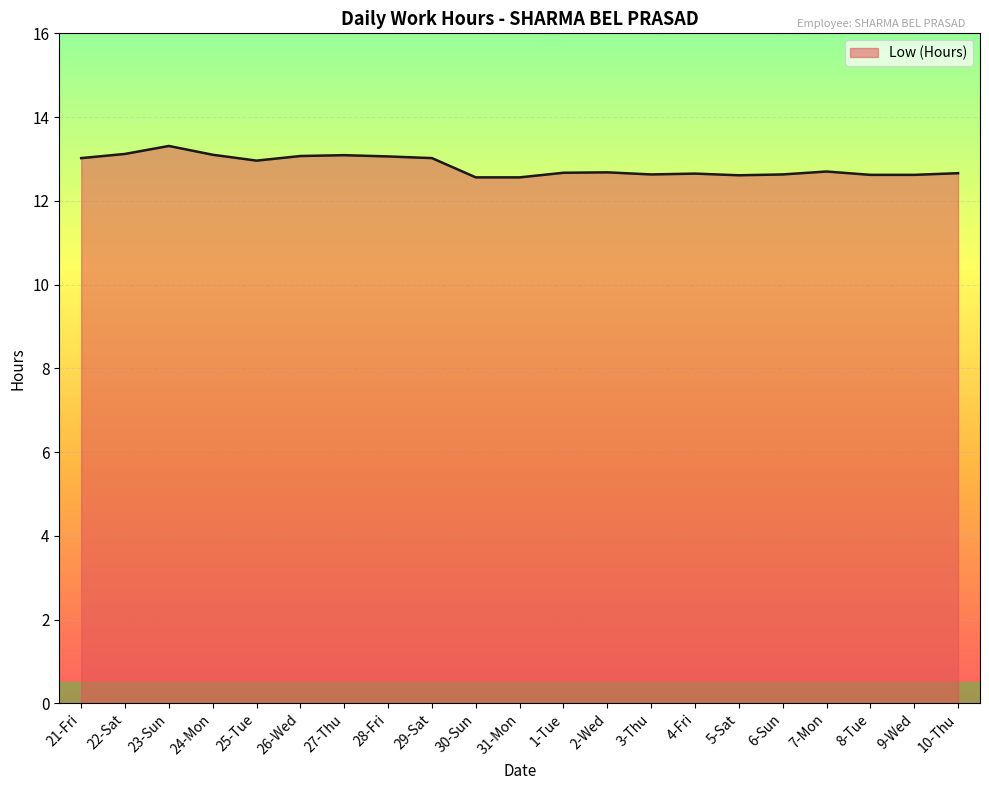

Which has a higher value, 29-Sat or 7-Mon?

29-Sat